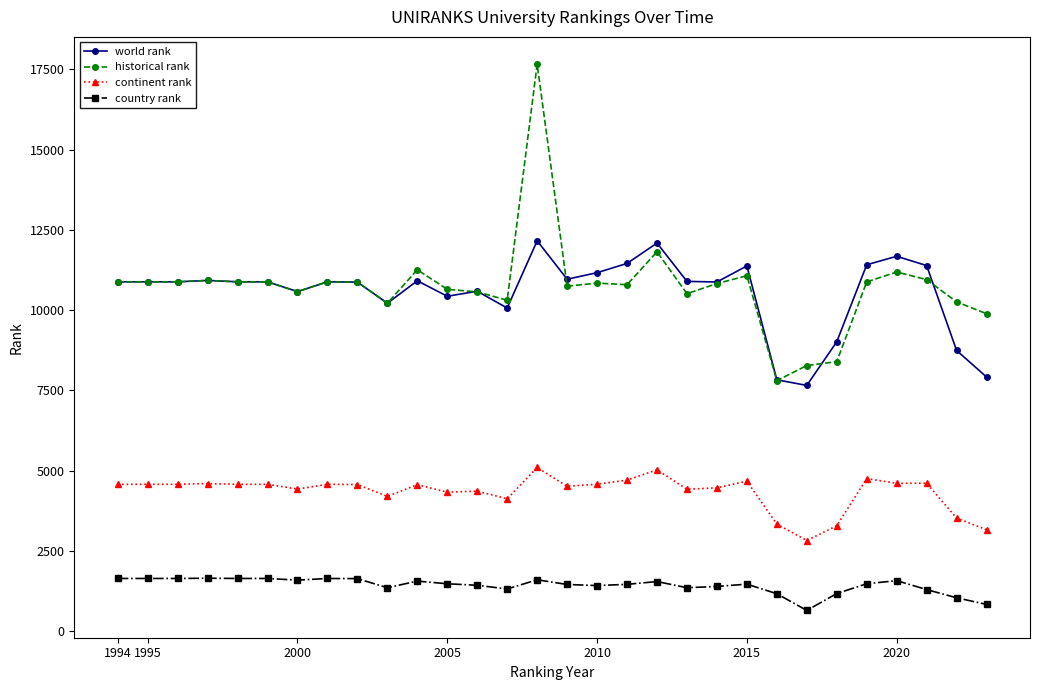

Which series has the widest spread of values?

historical rank